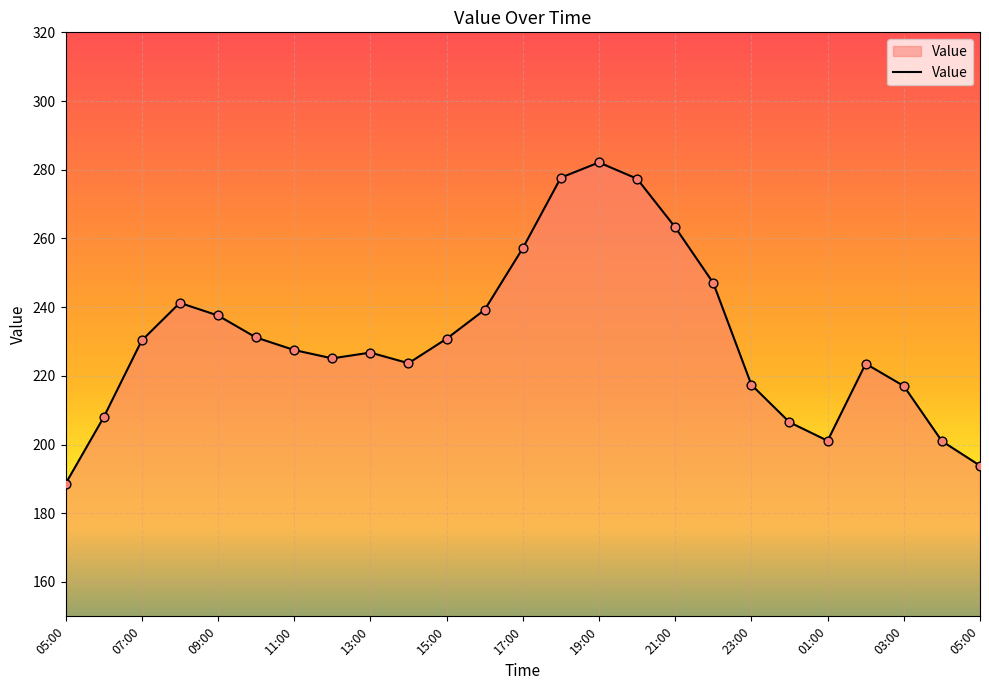

What is the greatest value displayed?

282.1